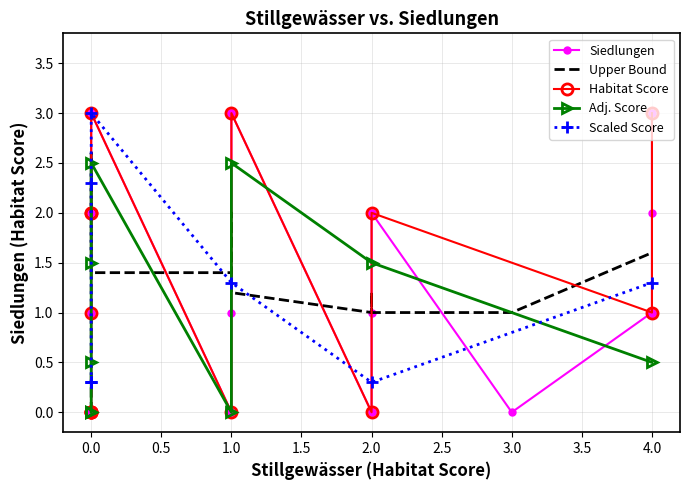

What is the value of the 27th point from the left?

2